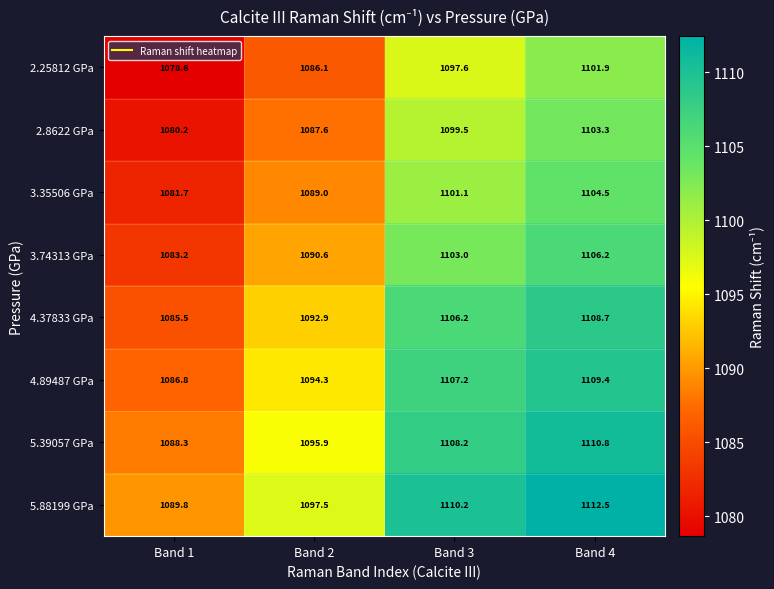

What is the sum of the 3.35506 GPa values at Band 1 and Band 4?

2186.2